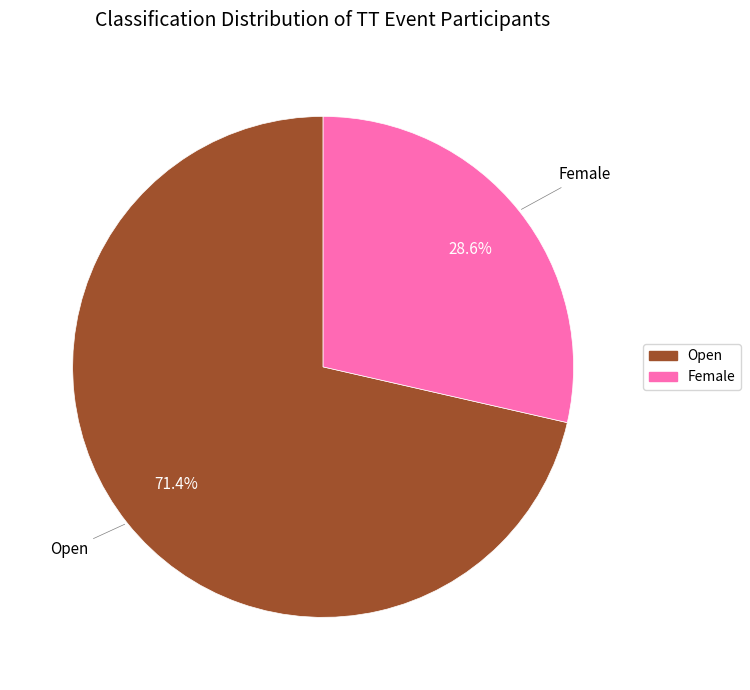

Which category has the biggest portion of the pie?

Open